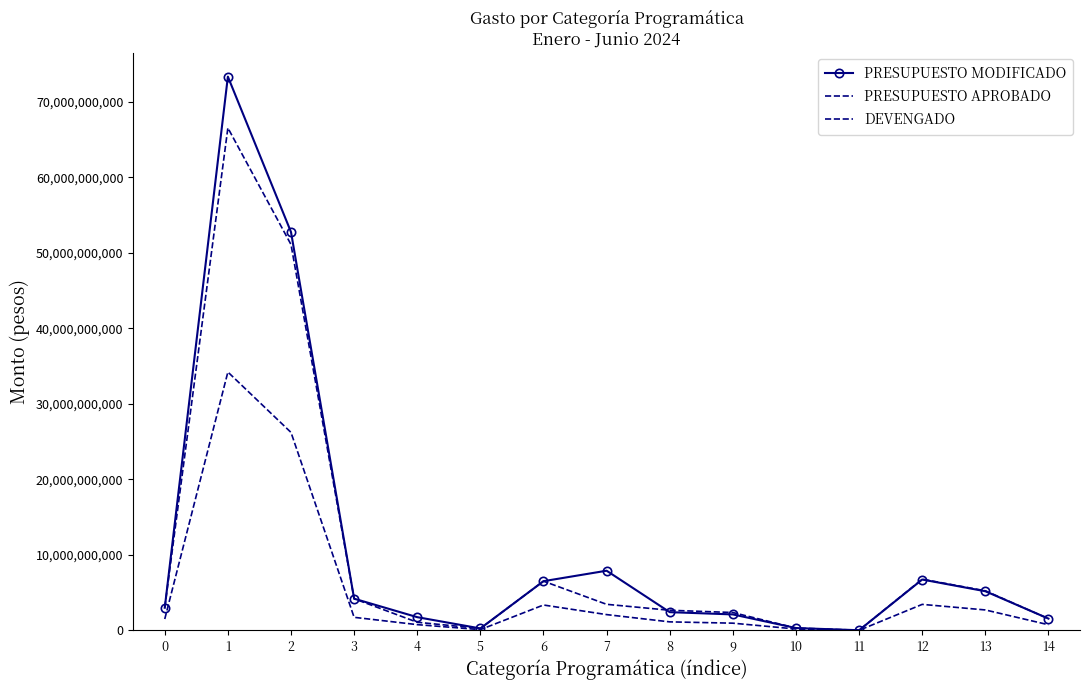

True or false: DEVENGADO and PRESUPUESTO APROBADO cross at least once.

False